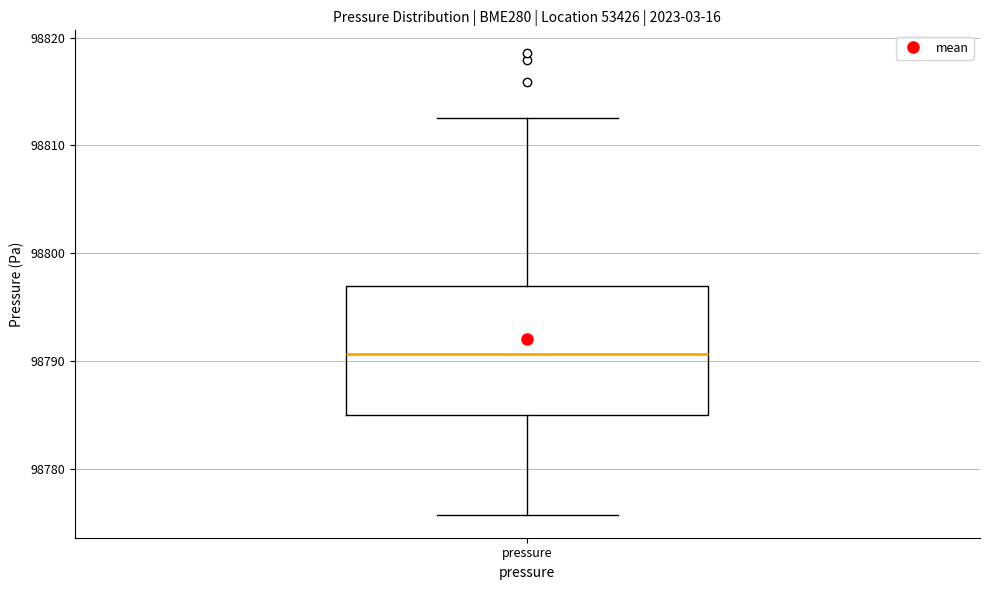

Read this box plot against the y-axis: the position of the median line, the range covered by the box, and the ends of both whiskers. The values are not printed on the chart, so give them approximately, as read against the axis.

median 98791, box 98785 to 98797, whiskers 98776 to 98813